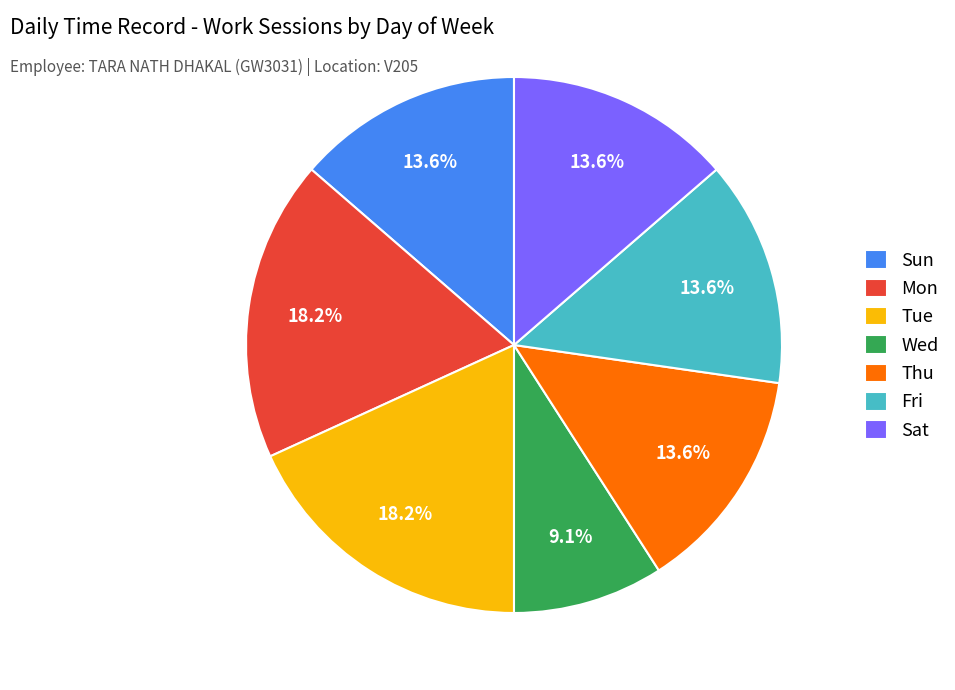

To the nearest percent, what portion does Thu represent?

14%